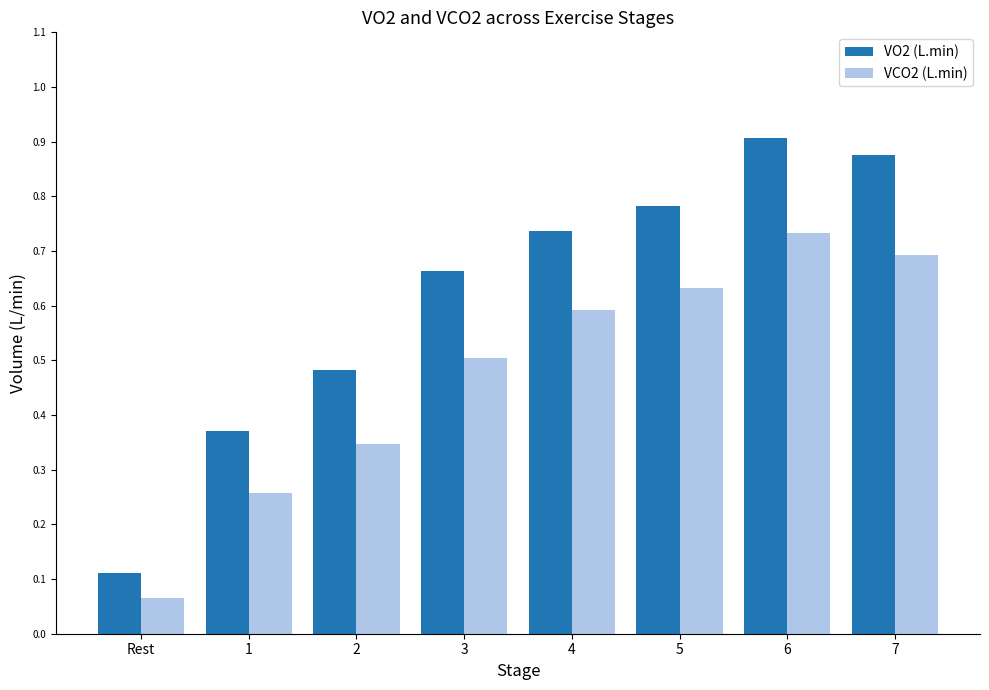

Which label corresponds to the largest value in the chart?

6